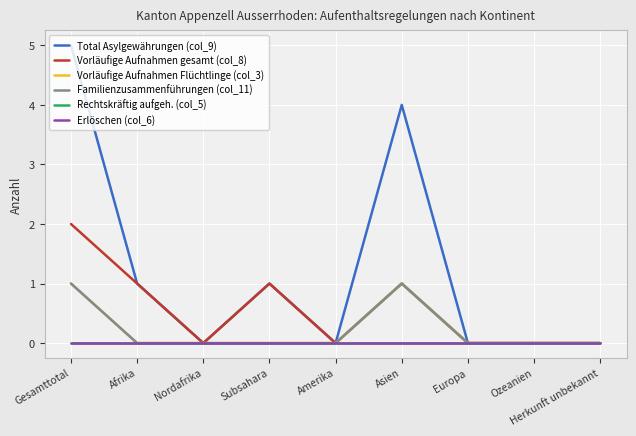

What is the spread (max minus min) of values at Asien?

4